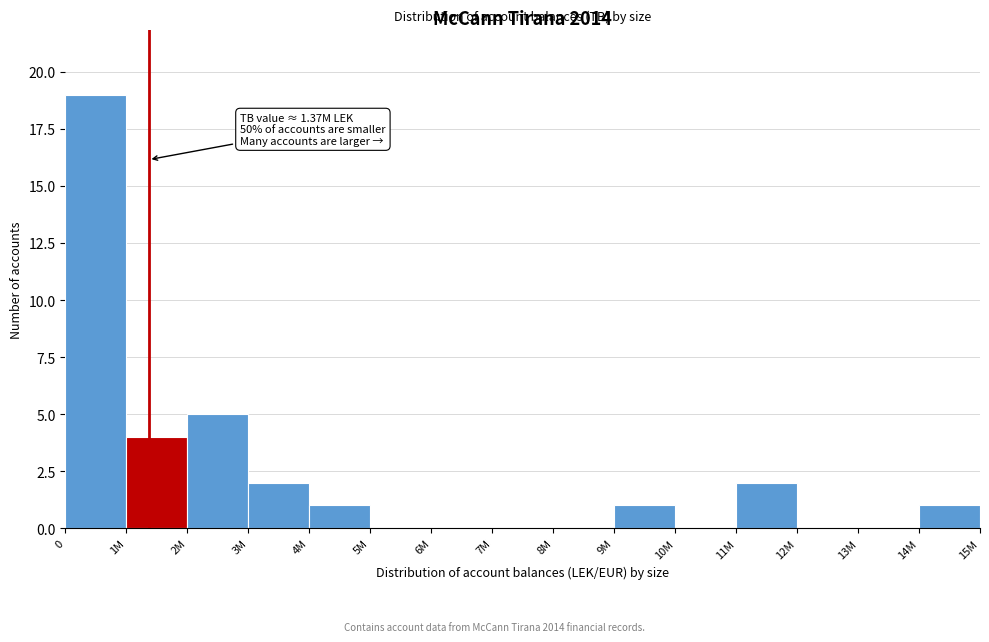

Reading left to right, transcribe all the data shown in this chart.

0=19	1M=4	2M=5	3M=2	4M=1	5M=0	6M=0	7M=0	8M=0	9M=1	10M=0	11M=2	12M=0	13M=0	14M=1